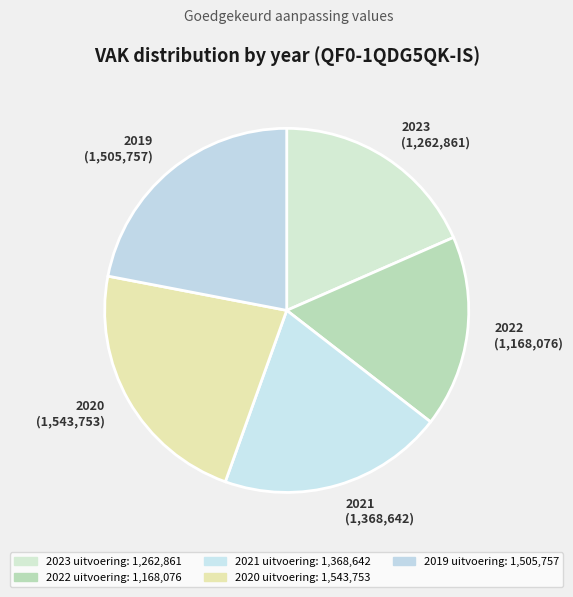

What is the ratio of the value at 2020 (1,543,753) to the value at 2019 (1,505,757)?

1.0